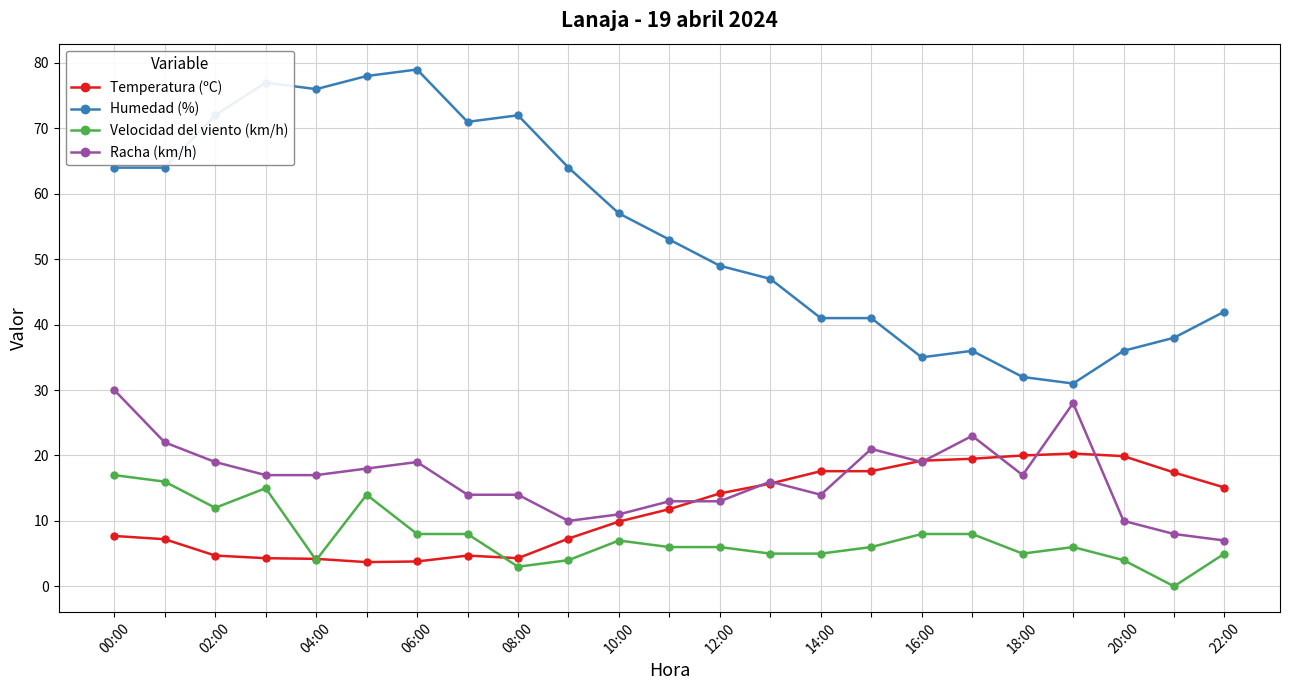

Which series has the largest range (max minus min)?

Humedad (%)